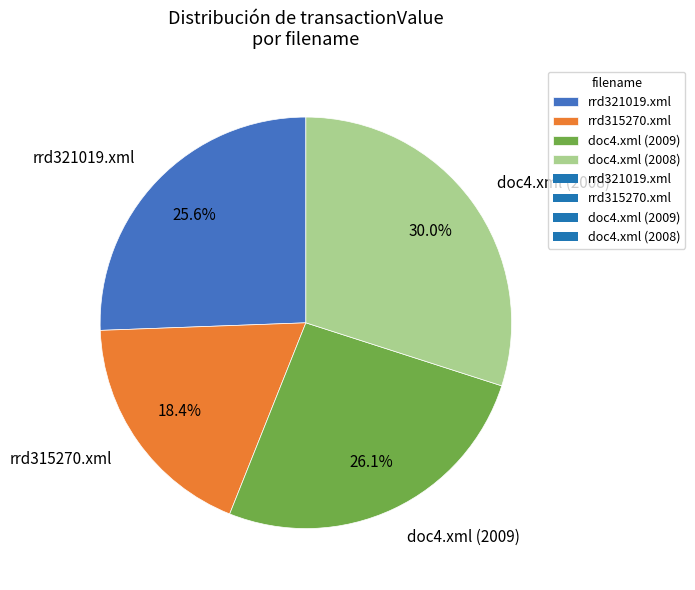

To the nearest percent, what portion does rrd321019.xml represent?

26%